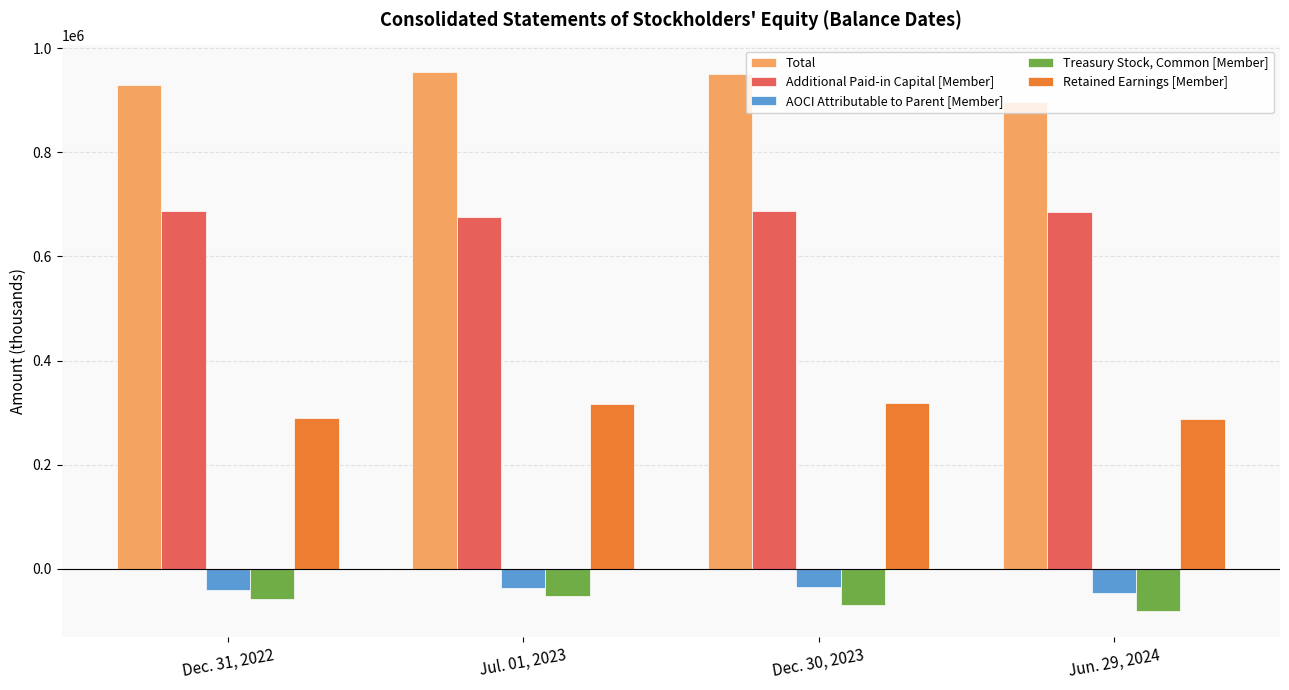

Where does the Total series first go above 950170?

Jul. 01, 2023